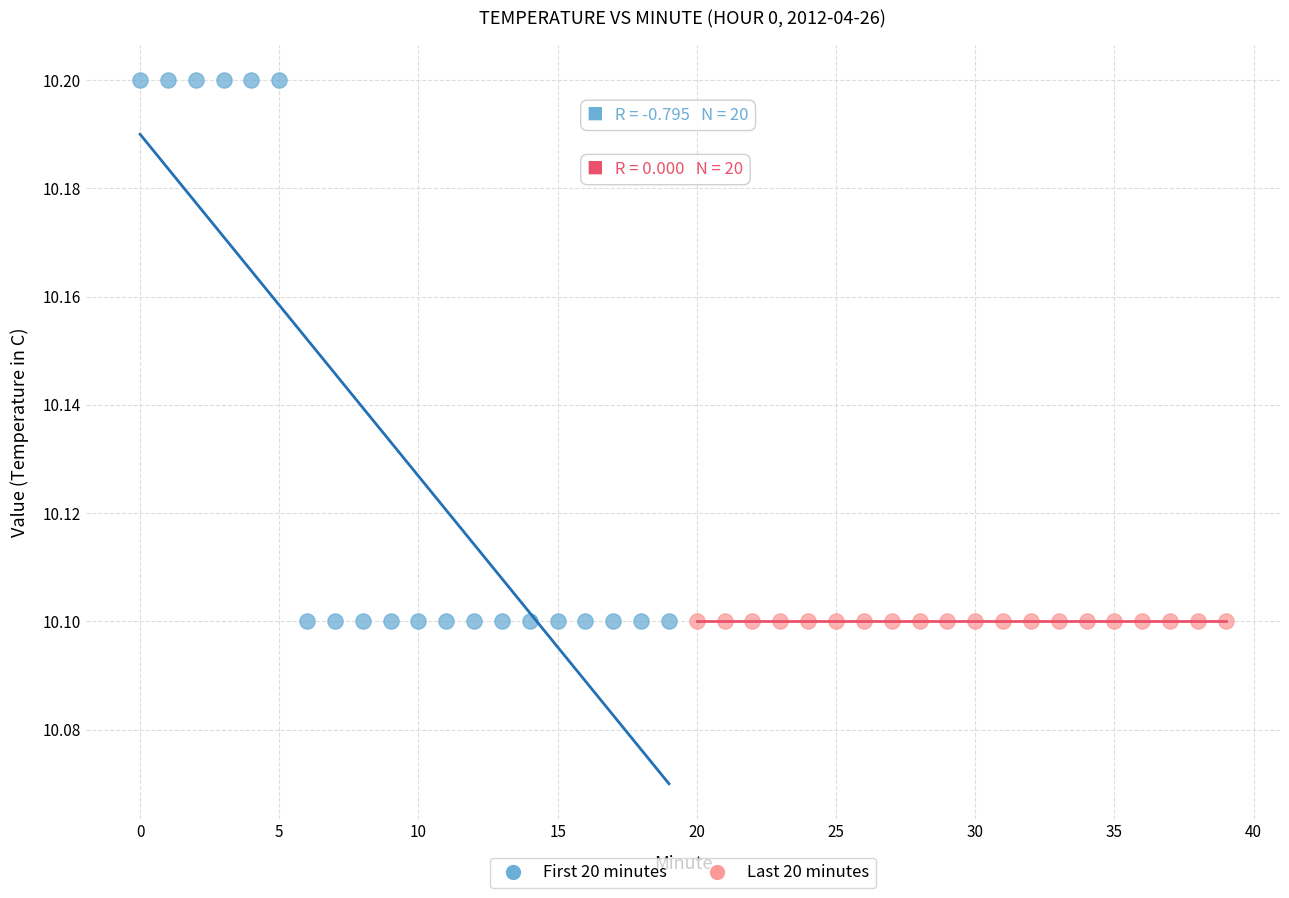

What are all the series names shown in the legend?

First 20 minutes, Last 20 minutes